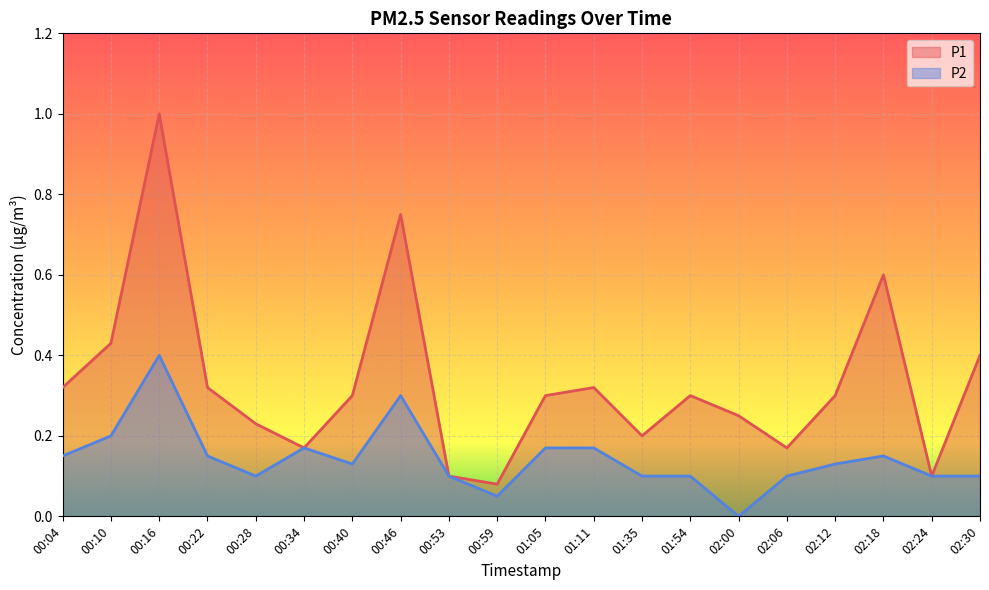

True or false: P1 has a value of 0.6 at 02:30.

False